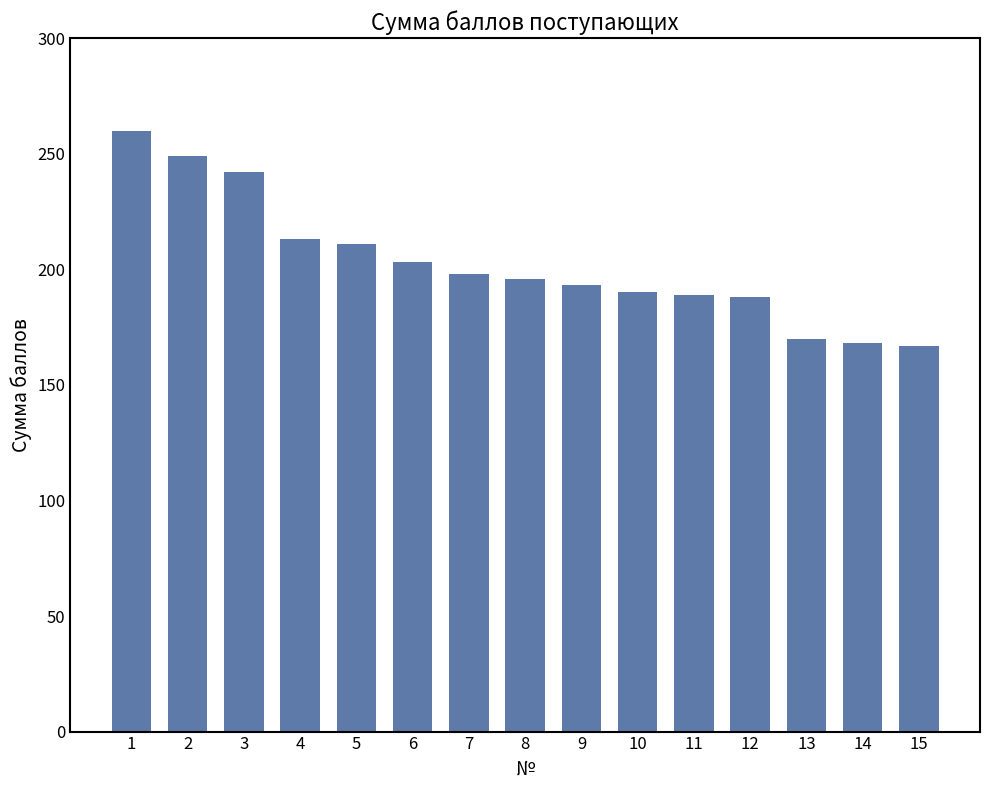

What is the maximum value shown in the chart?

260